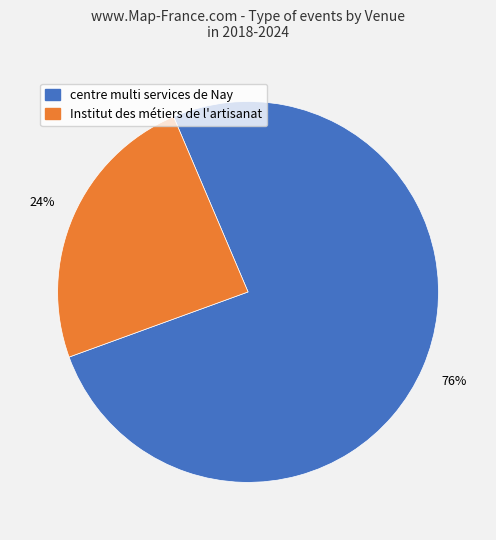

To the nearest percent, what is the average slice percentage?

50%